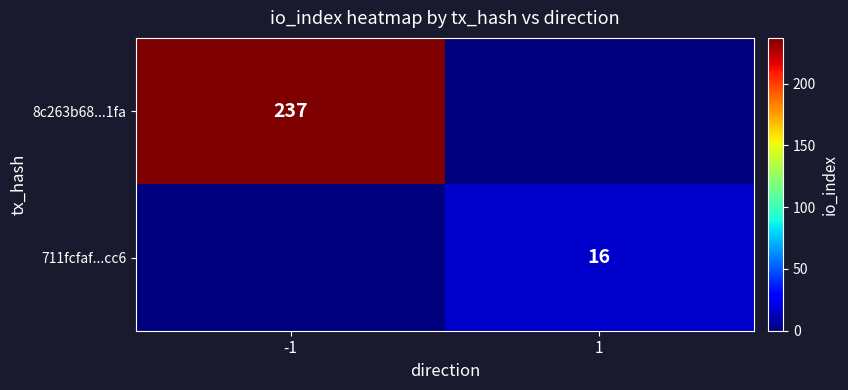

True or false: 711fcfaf...cc6 has a value of 7 at 1.

False